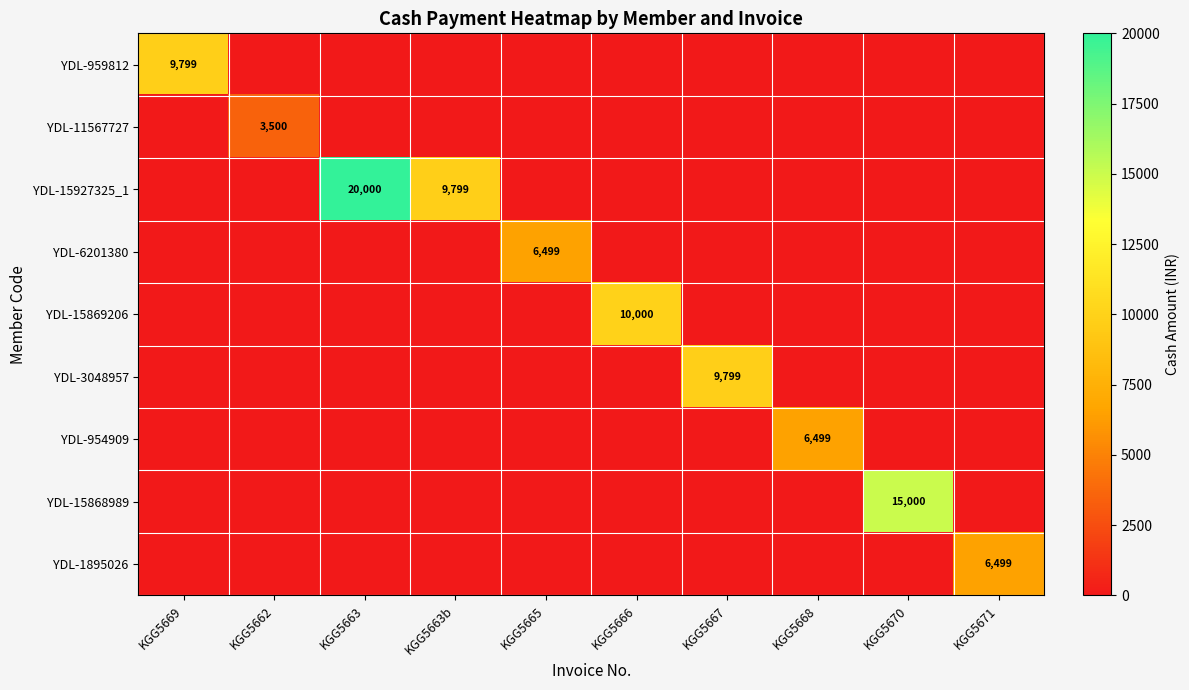

Rank the series by their maximum value, from highest to lowest.

YDL-15927325_1, YDL-15868989, YDL-15869206, YDL-959812, YDL-3048957, YDL-6201380, YDL-954909, YDL-1895026, YDL-11567727